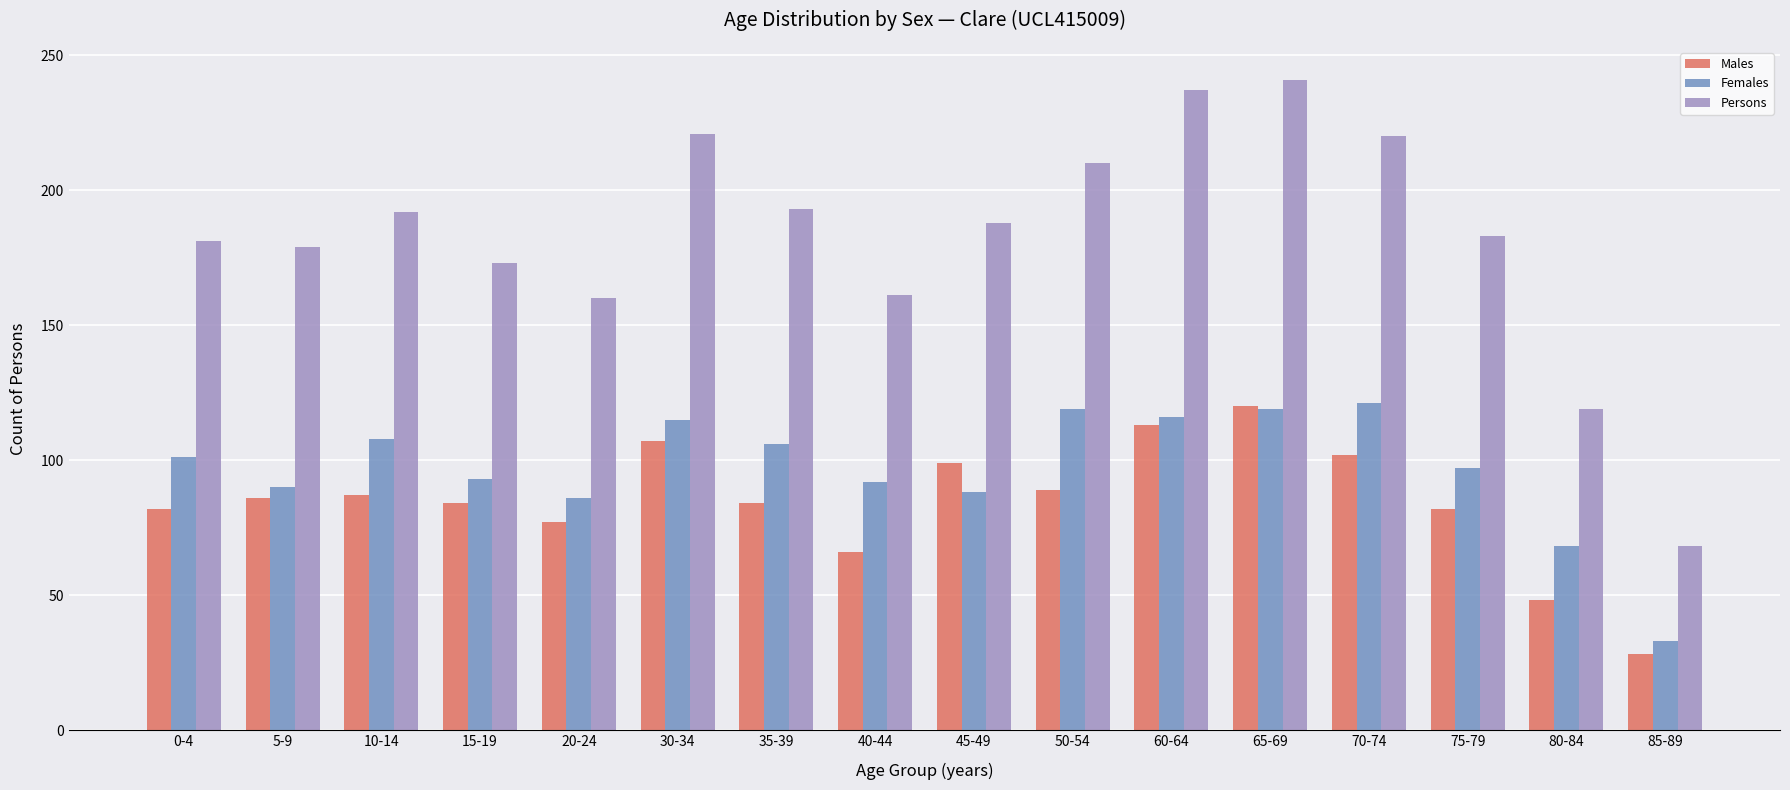

What is the sum of all Males values?

1354